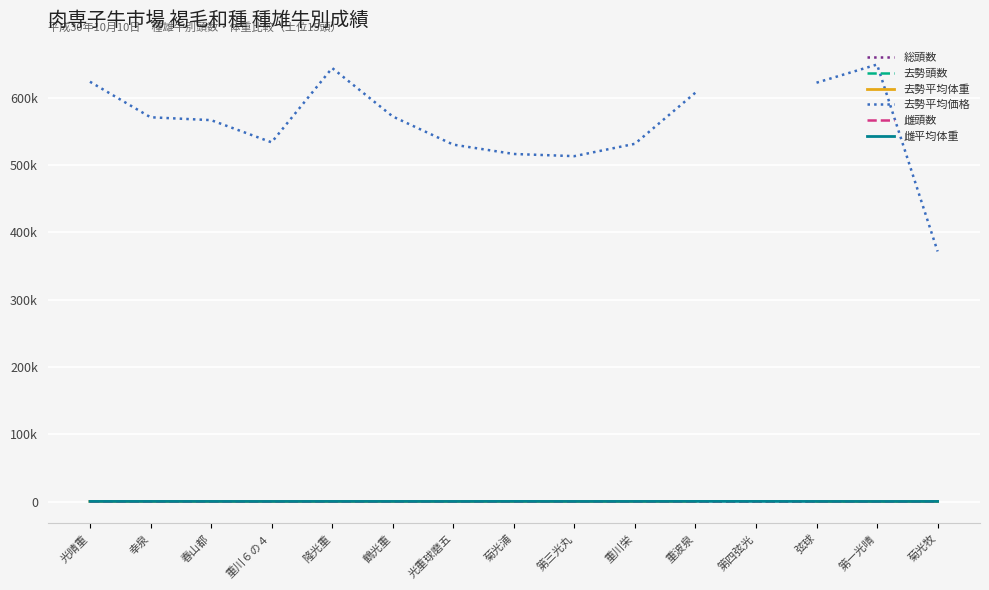

What are all the series names shown in the legend?

総頭数, 去勢頭数, 去勢平均体重, 去勢平均価格, 雌頭数, 雌平均体重